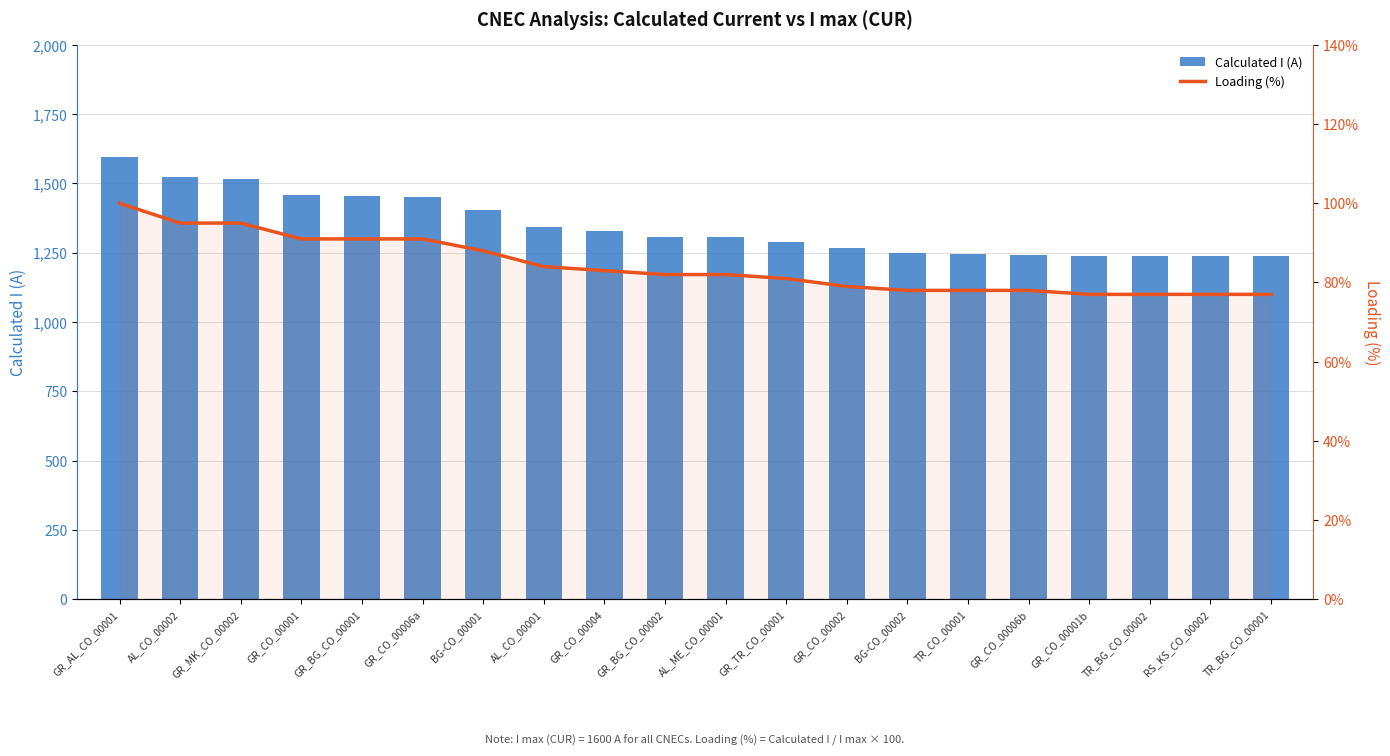

What is the label of the 1st bar from the right?

TR_BG_CO_00001